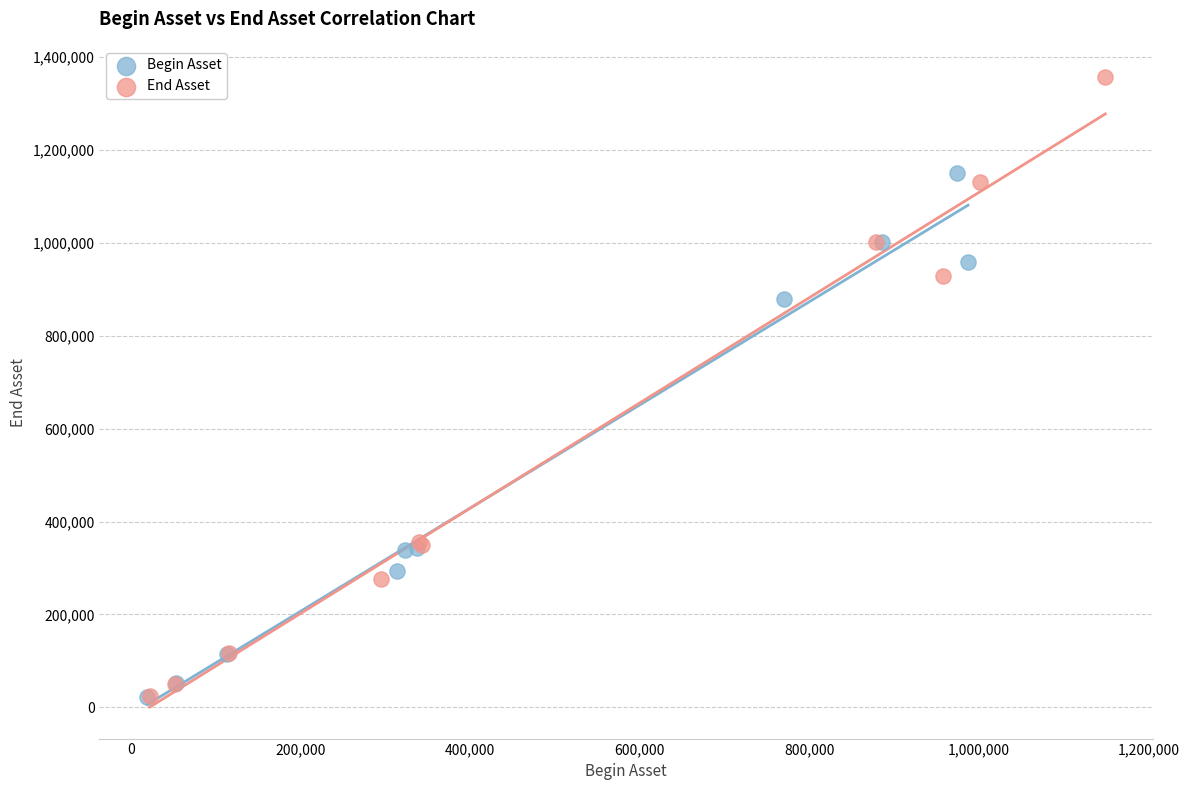

Which series has the largest Y range (max minus min)?

End Asset